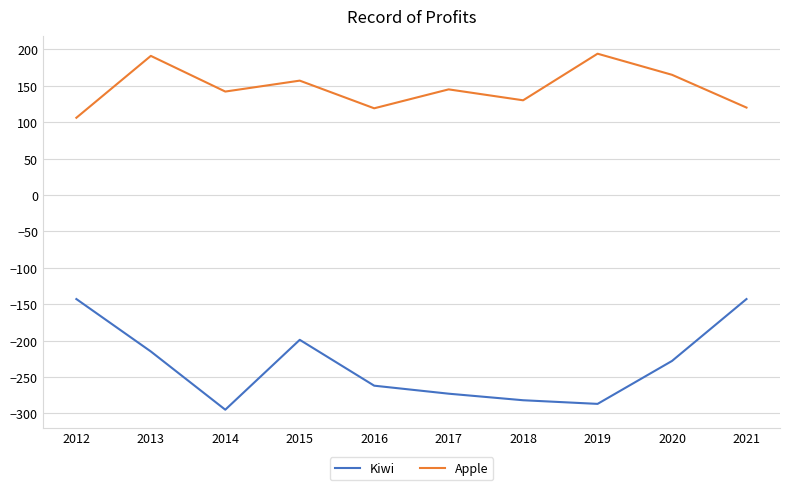

Between 2015 and 2018, which series saw the biggest shift?

Kiwi